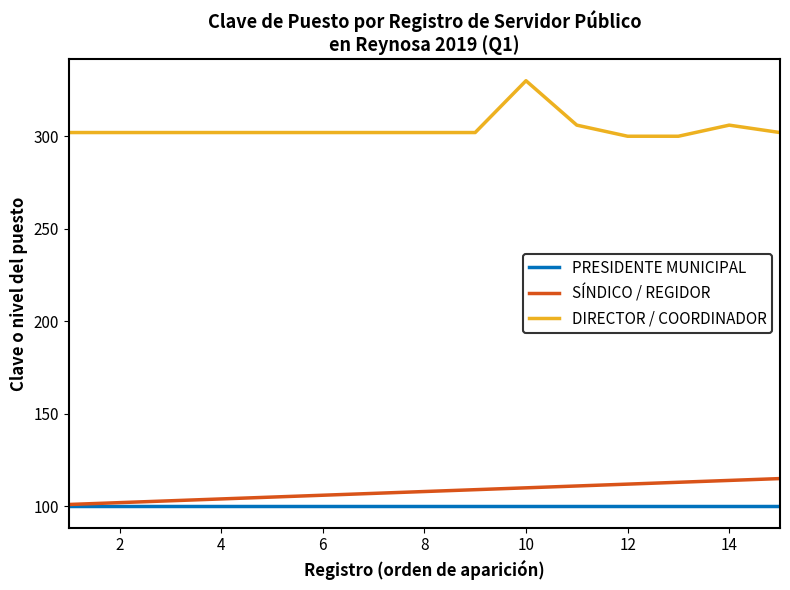

How many lines are shown in the chart?

3